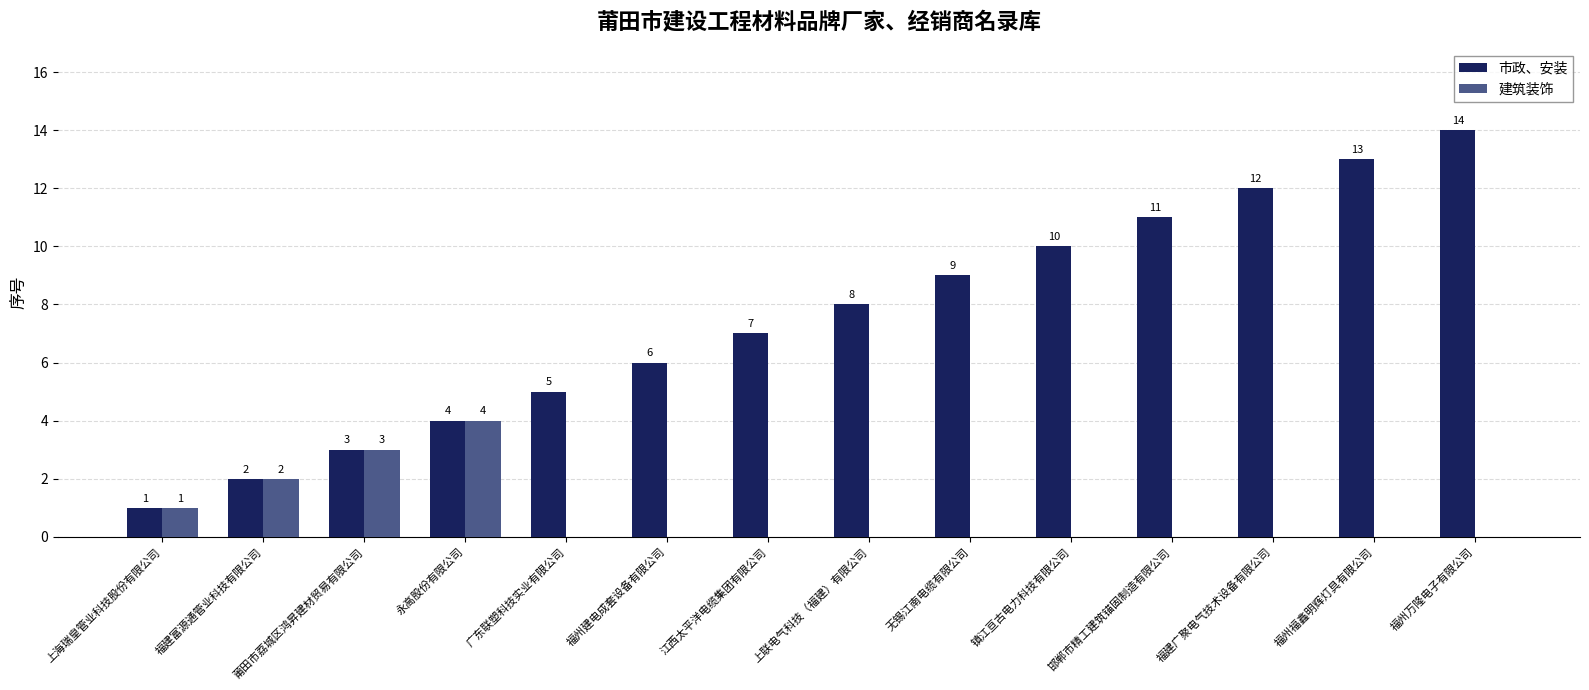

Is it true that 市政、安装 equals 4 at 永高股份有限公司?

True